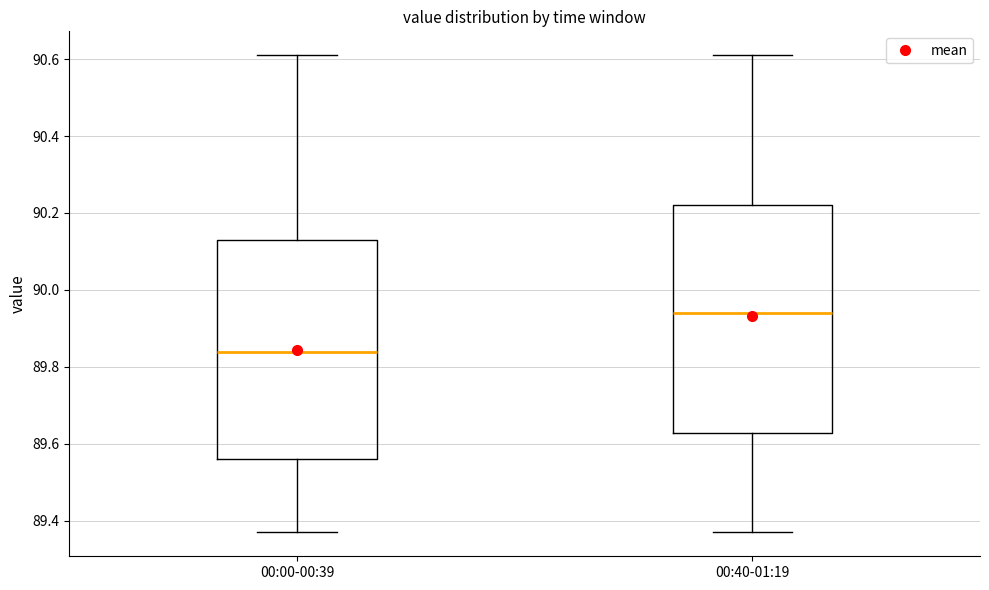

Which box's median line is the lowest?

00:00-00:39